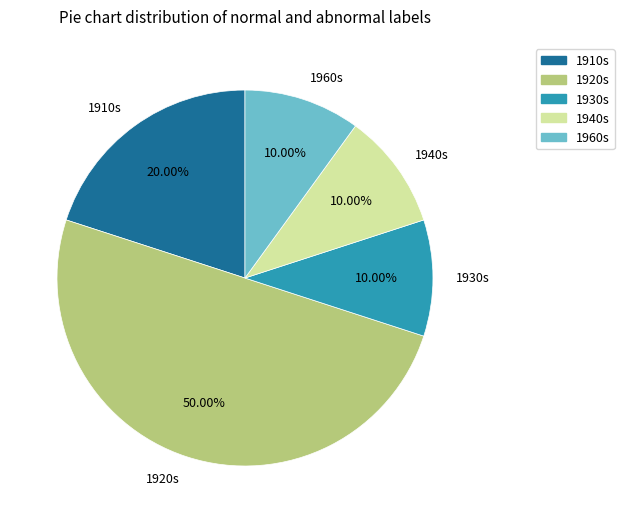

Which category has the biggest portion of the pie?

1920s